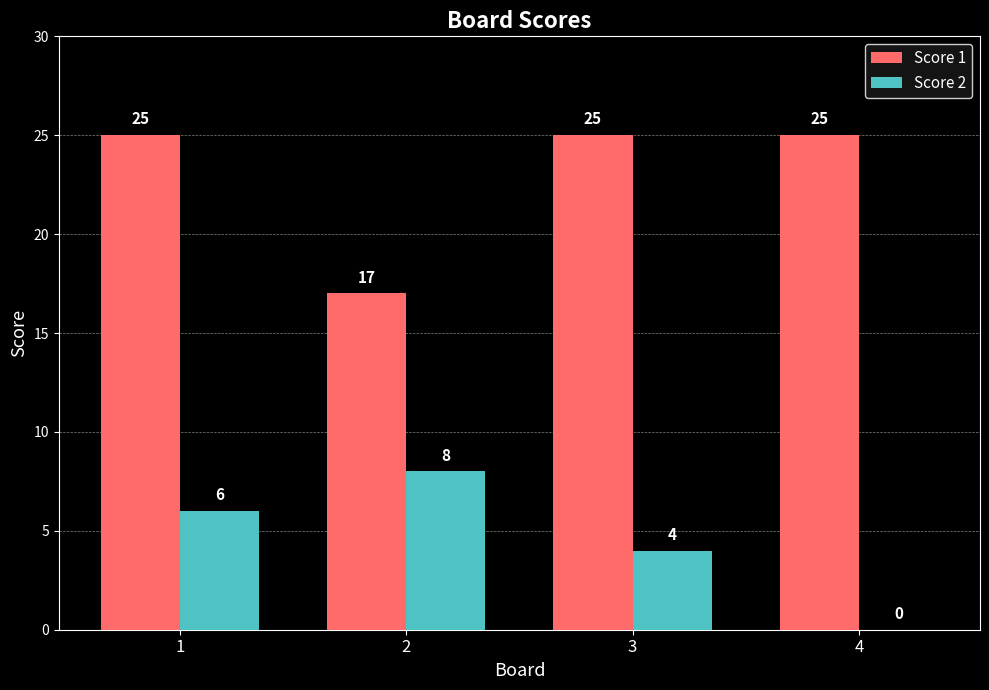

How many series are shown in this chart?

2